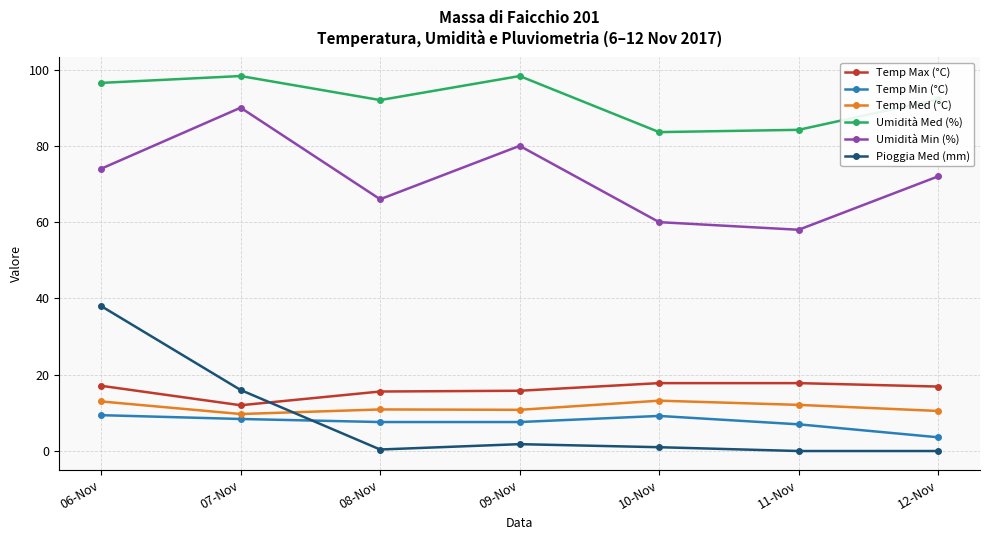

What is the average value of the Umidità Min (%) series?

71.4